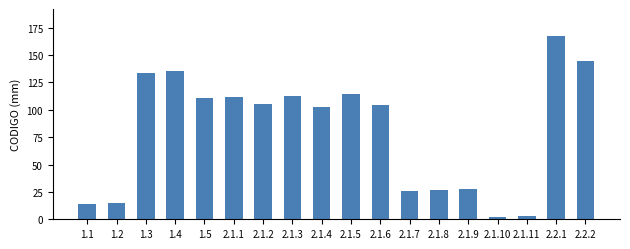

What is the label of the 5th bar from the left?

1.5